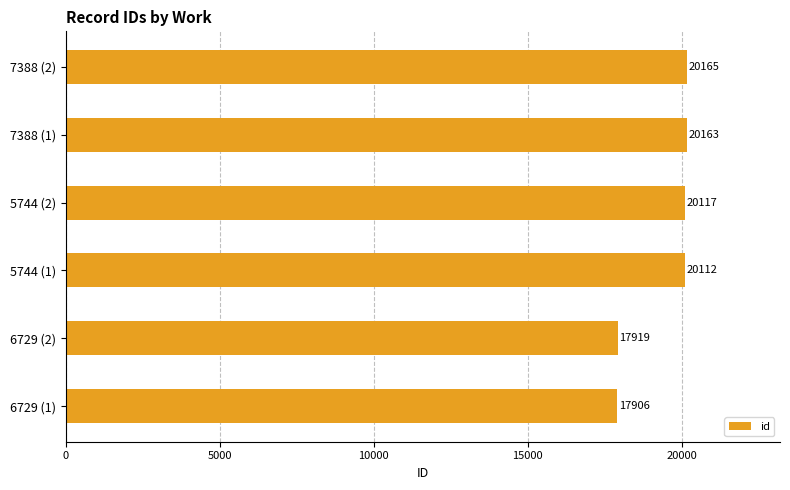

True or false: the data shows 7471 at 5744 (1).

False